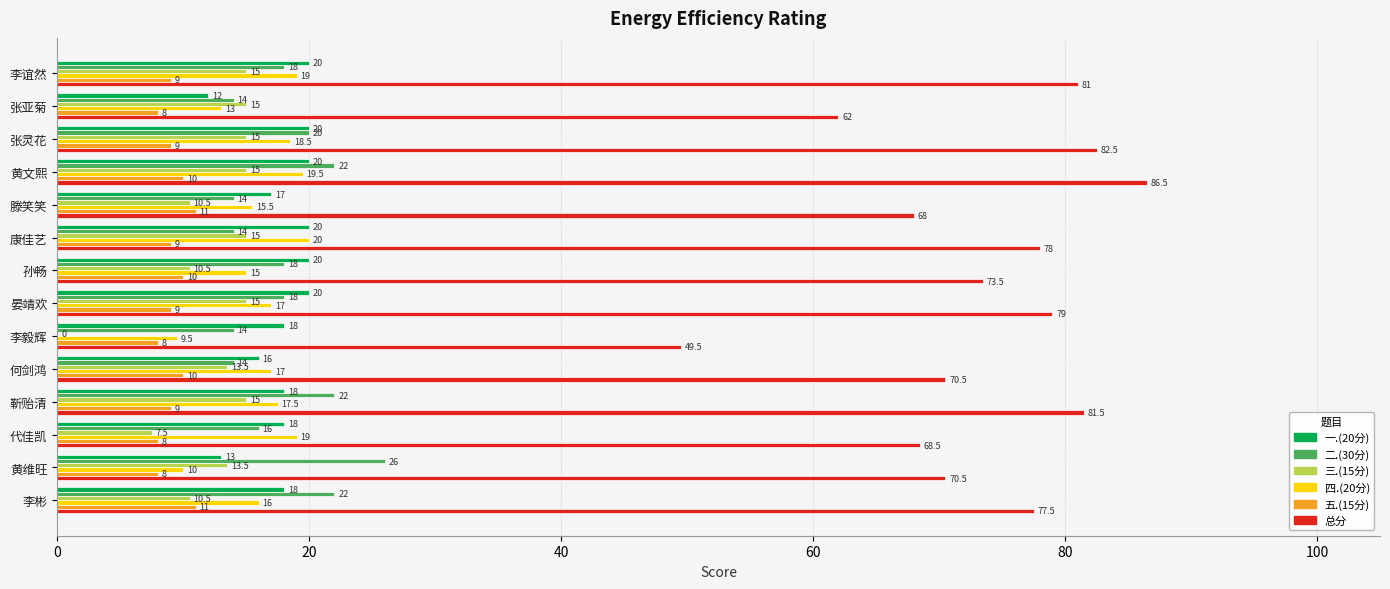

Which series changed the most between 黄文熙 and 靳贻清?

总分